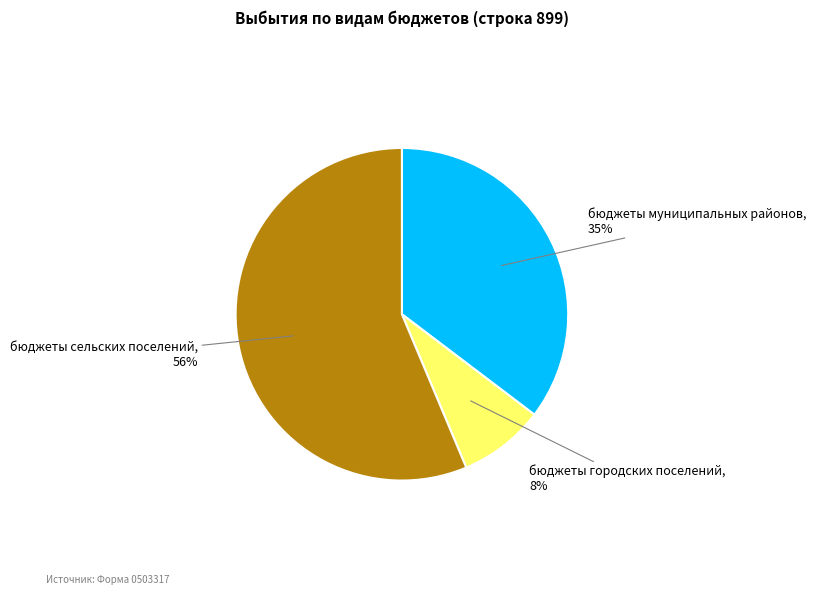

Which slice is the largest?

бюджеты сельских поселений